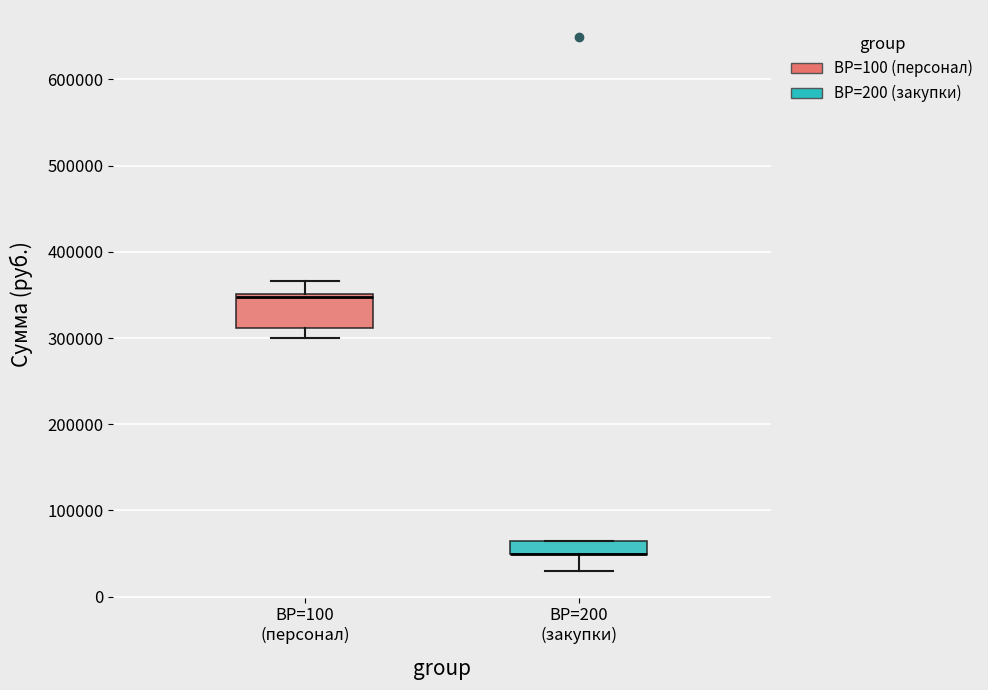

Which box is the tallest, from its lower edge to its upper edge?

ВР=100 (персонал)